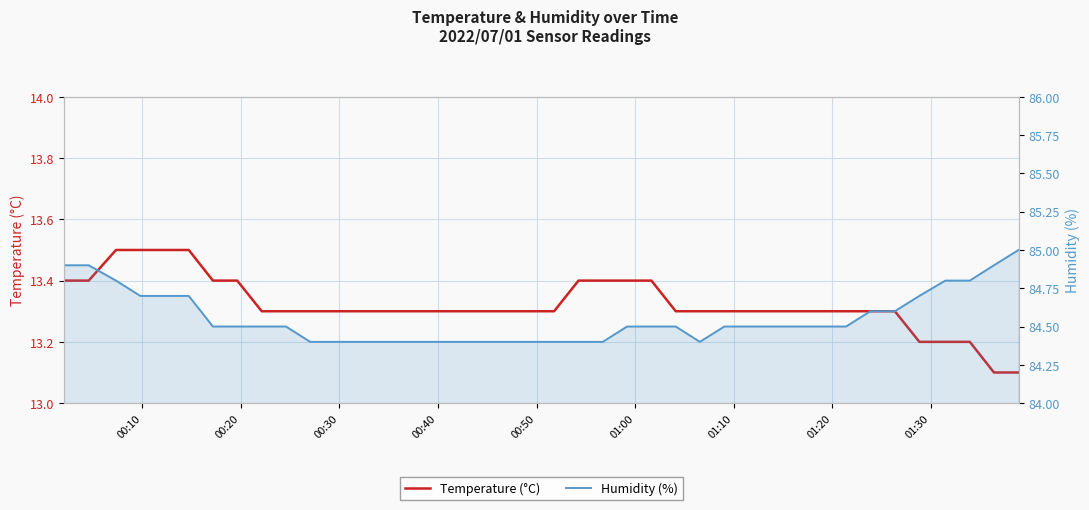

What is the difference between the maximum and minimum values in the Humidity (%) series?

0.6